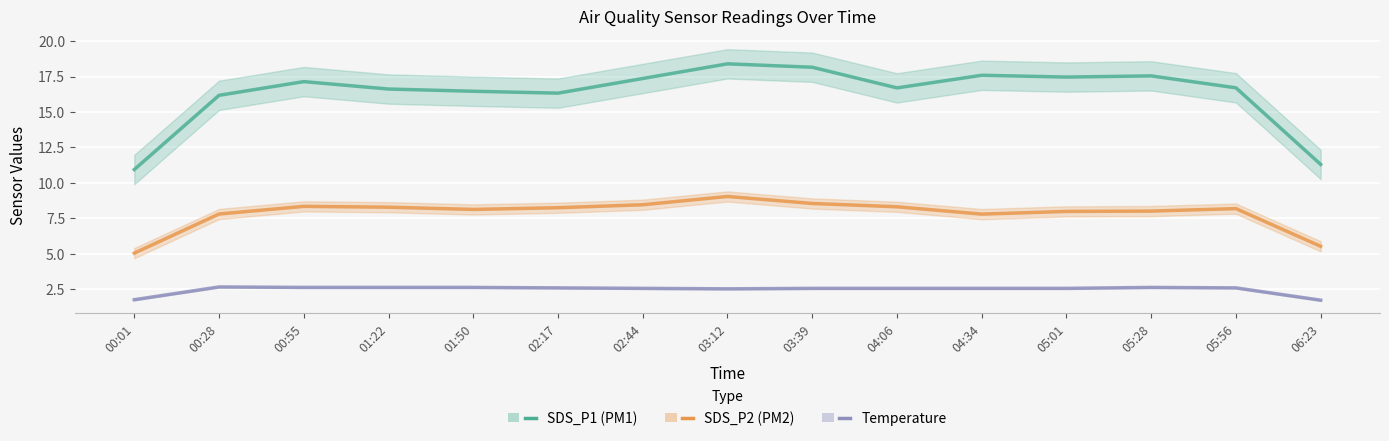

What is the smallest value displayed?

1.7